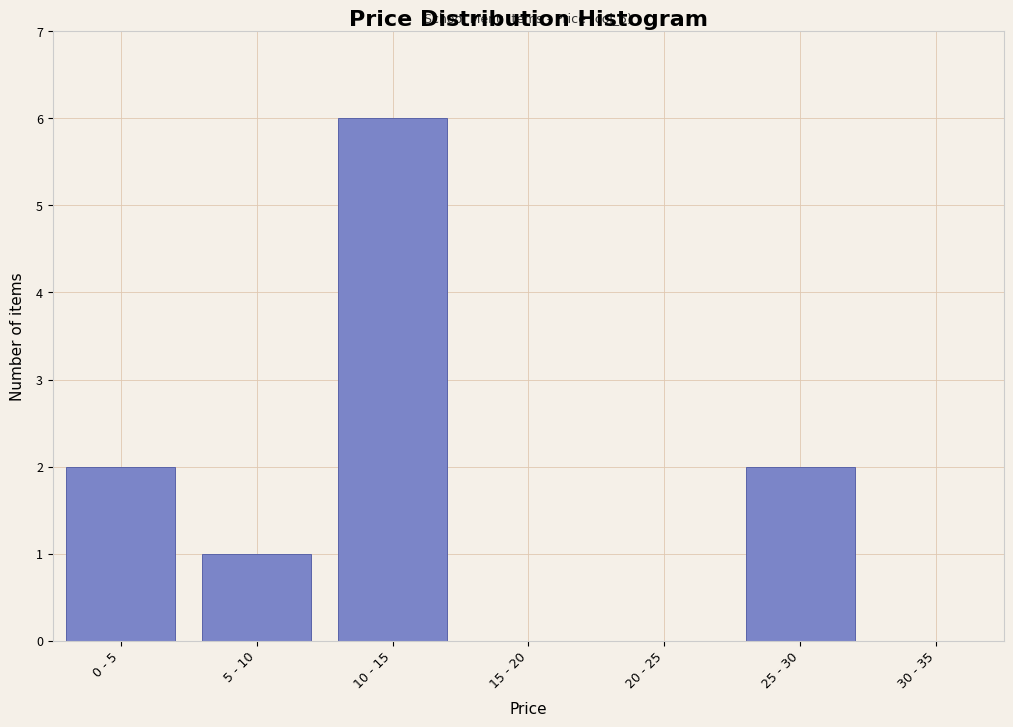

Reading left to right, what are all the values shown in this chart?

0 - 5=2	5 - 10=1	10 - 15=6	15 - 20=0	20 - 25=0	25 - 30=2	30 - 35=0